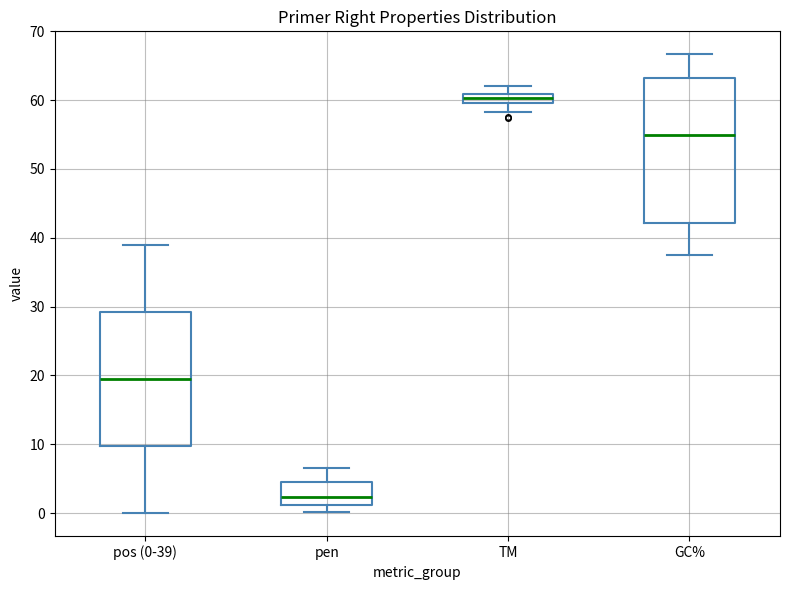

Which box has the lowest median line?

pen